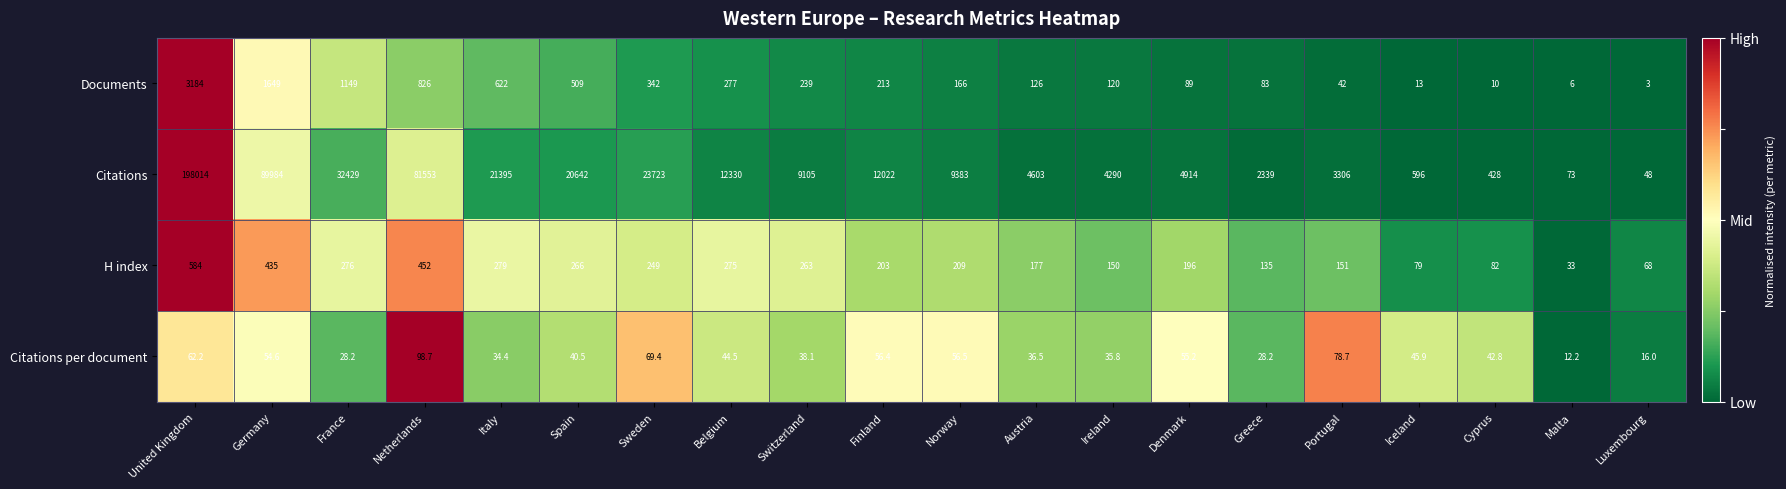

Which series has the largest total across all categories?

Citations